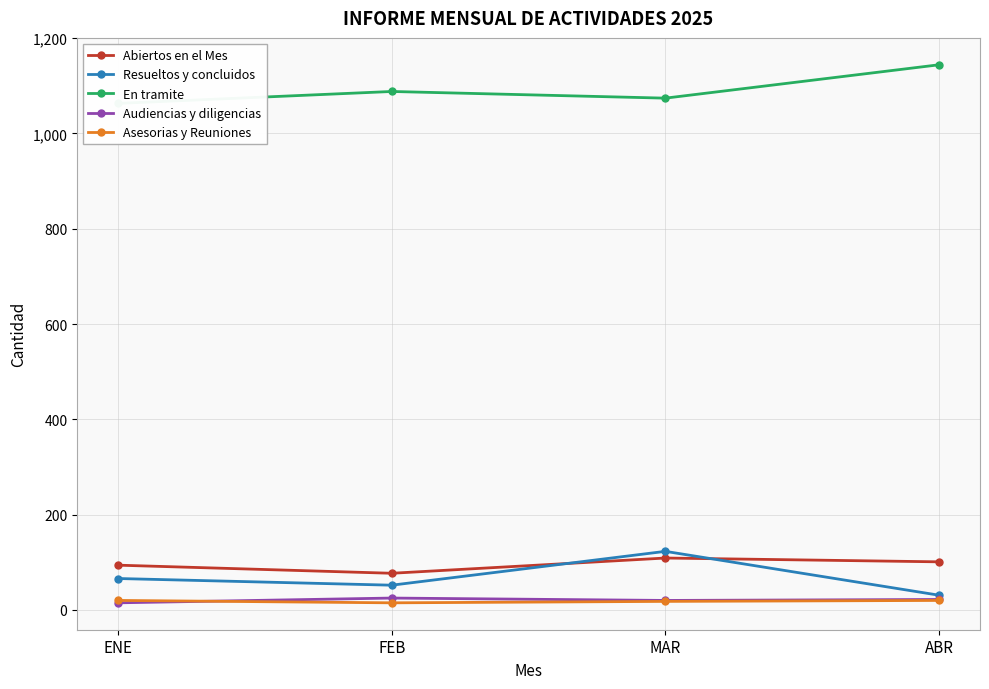

What position from the right is ABR?

1